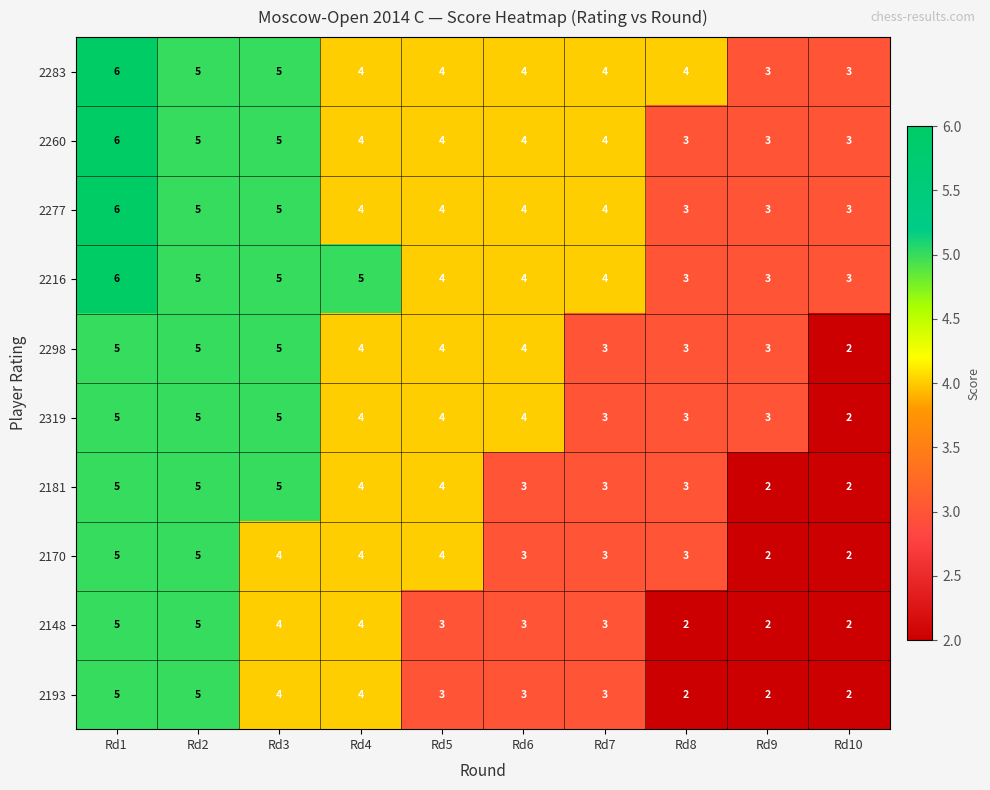

Is it true that 2148 equals 6 at Rd4?

False